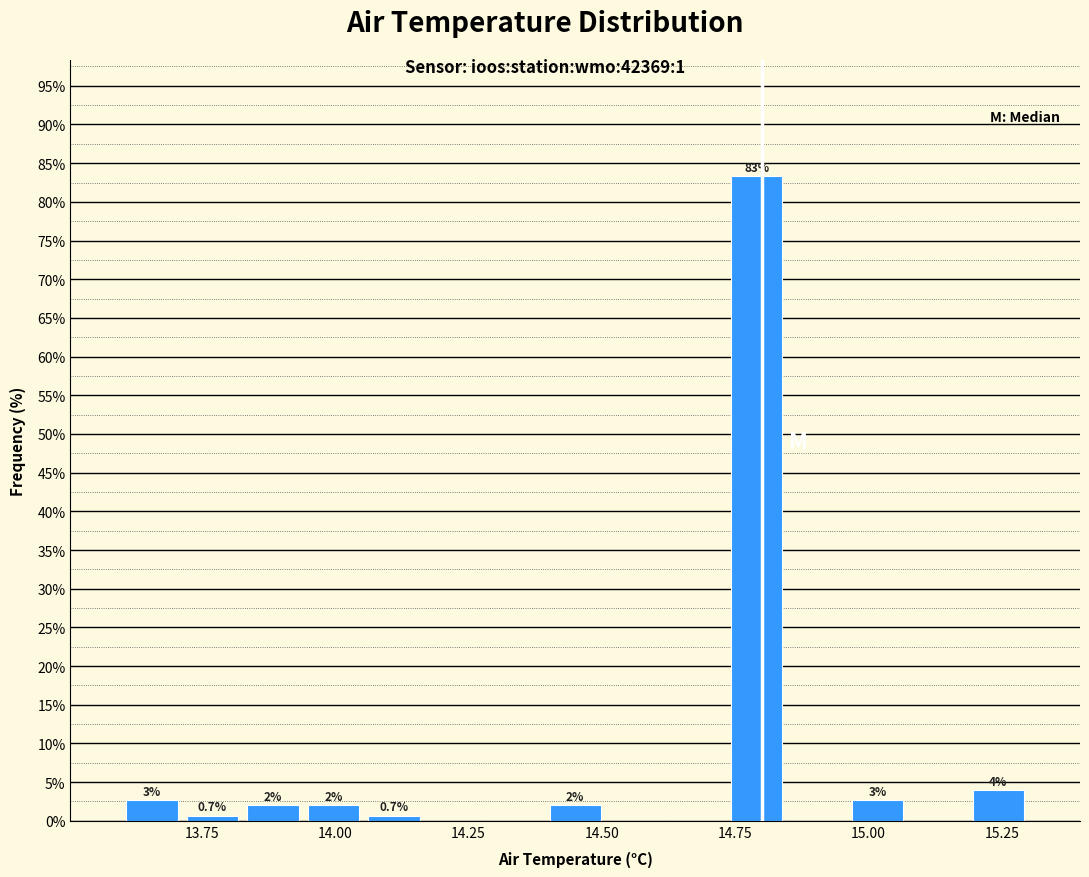

Around what value on the x-axis is the tallest bar? Give the approximate position of its centre, as read against the axis.

14.80